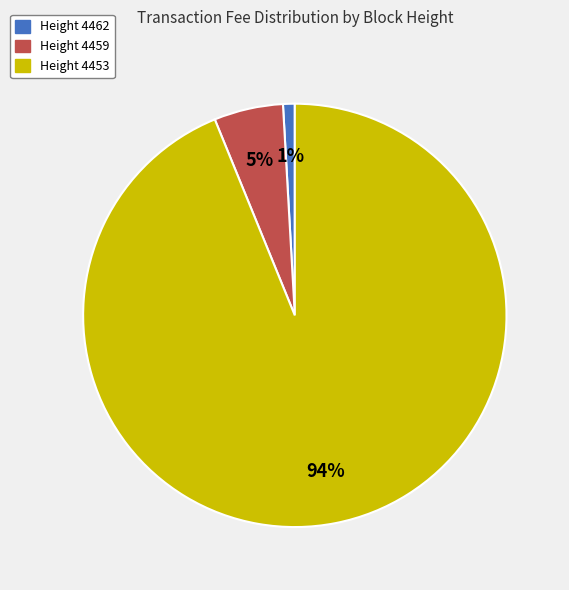

To the nearest percent, what is the average slice percentage?

33%